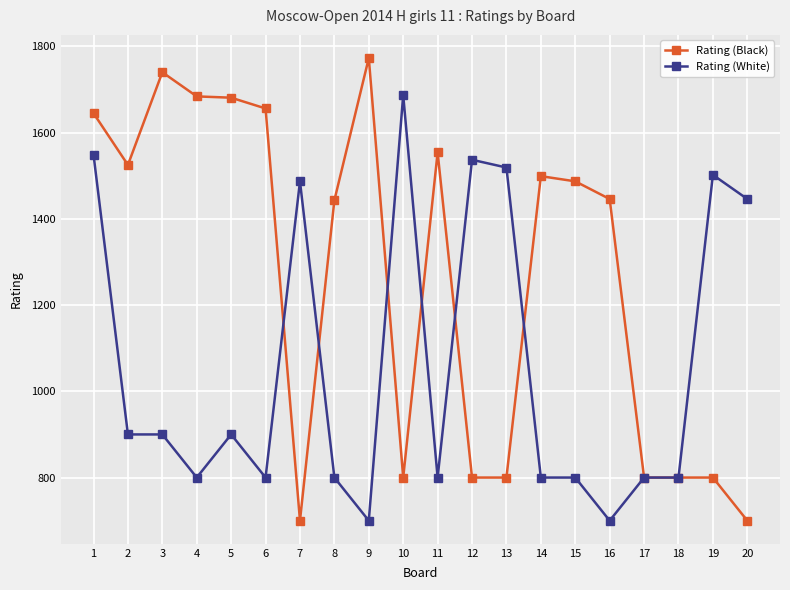

What is the maximum value shown in the chart?

1773